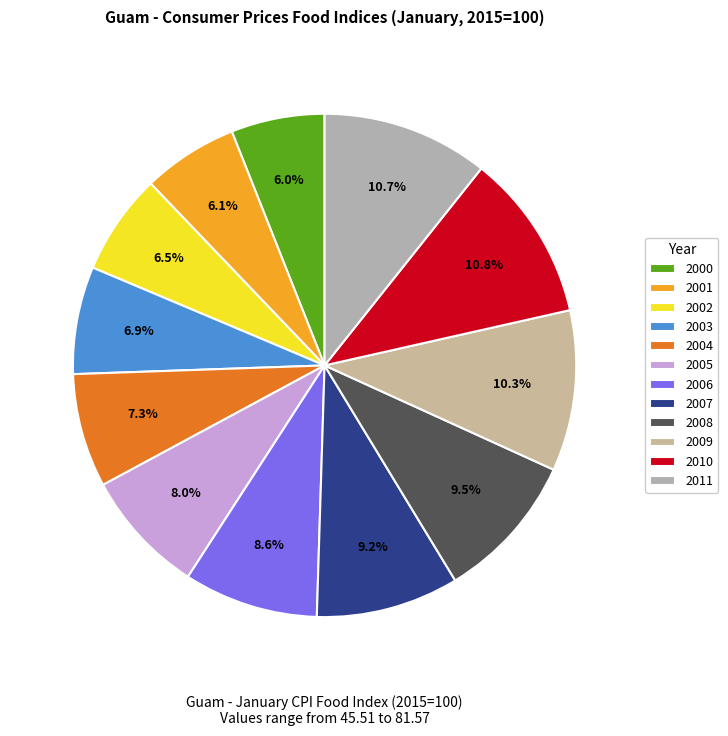

What percentage do 2011 and 2001 together represent?

16.8%